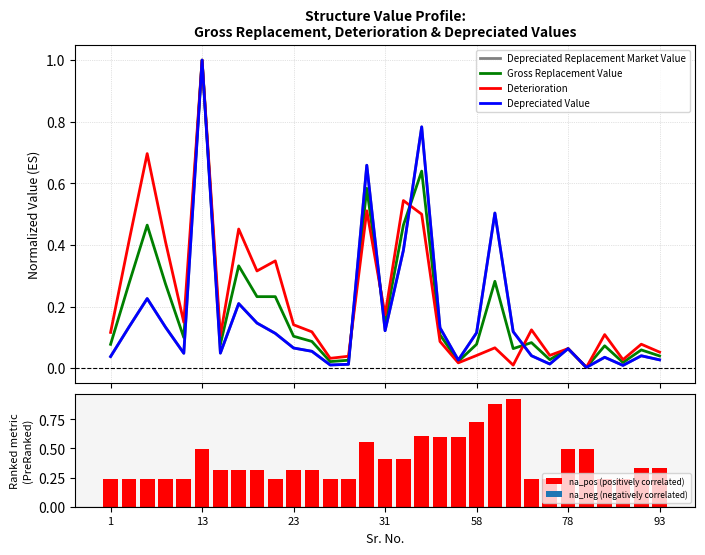

Count the na_pos (positively correlated) values in the range 0 to 1.

31